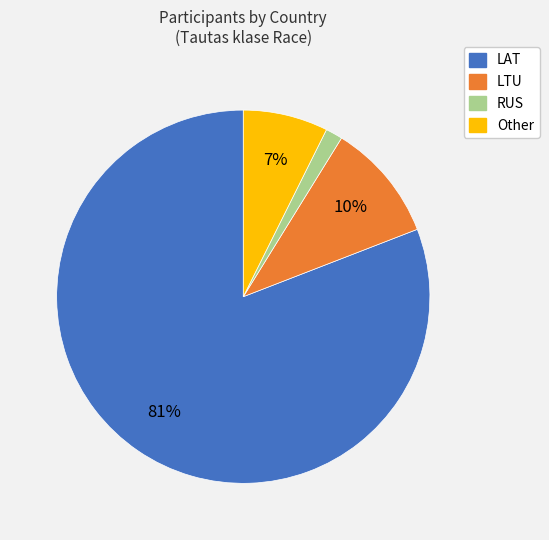

Combined, do LTU and LAT account for over 50%?

Yes